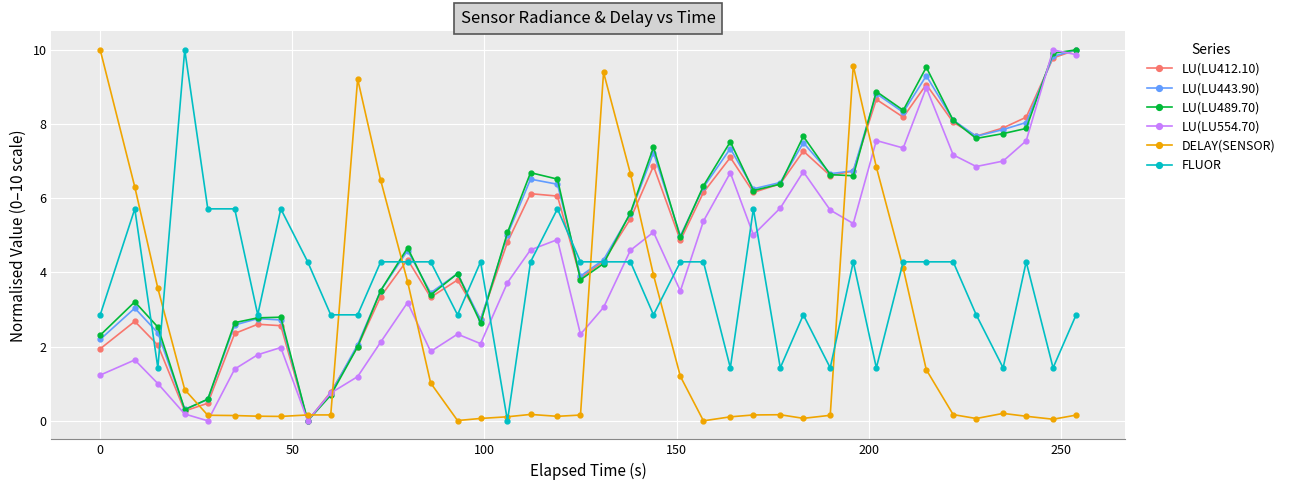

Which series ends up on top after the final intersection of LU(LU489.70) and DELAY(SENSOR)?

LU(LU489.70)